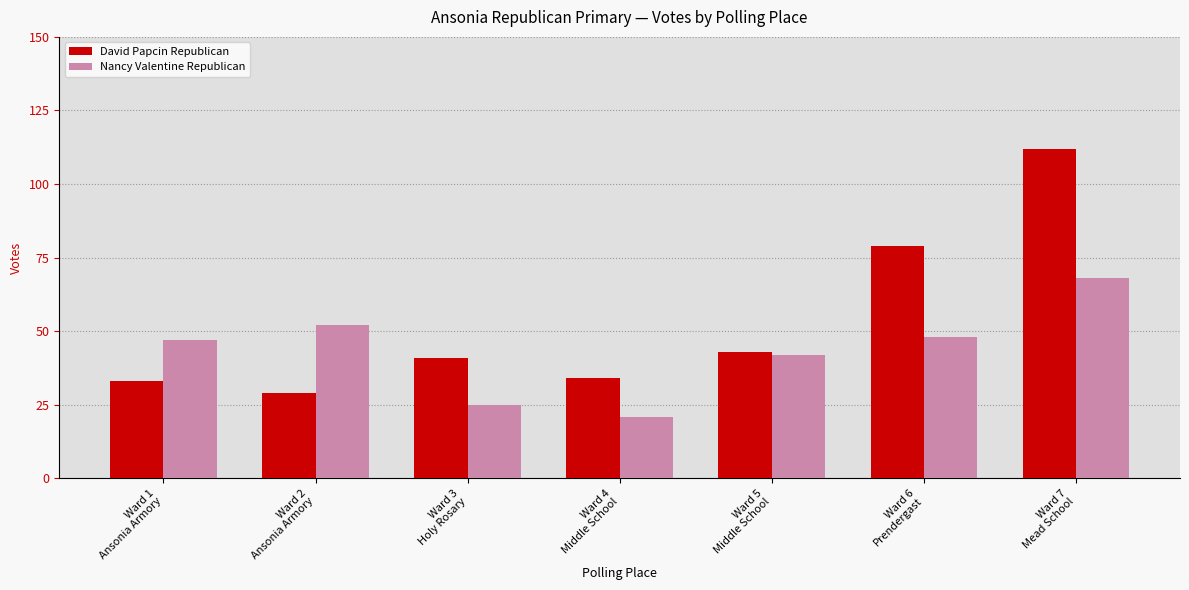

List the series in order of their overall mean, highest first.

David Papcin Republican, Nancy Valentine Republican